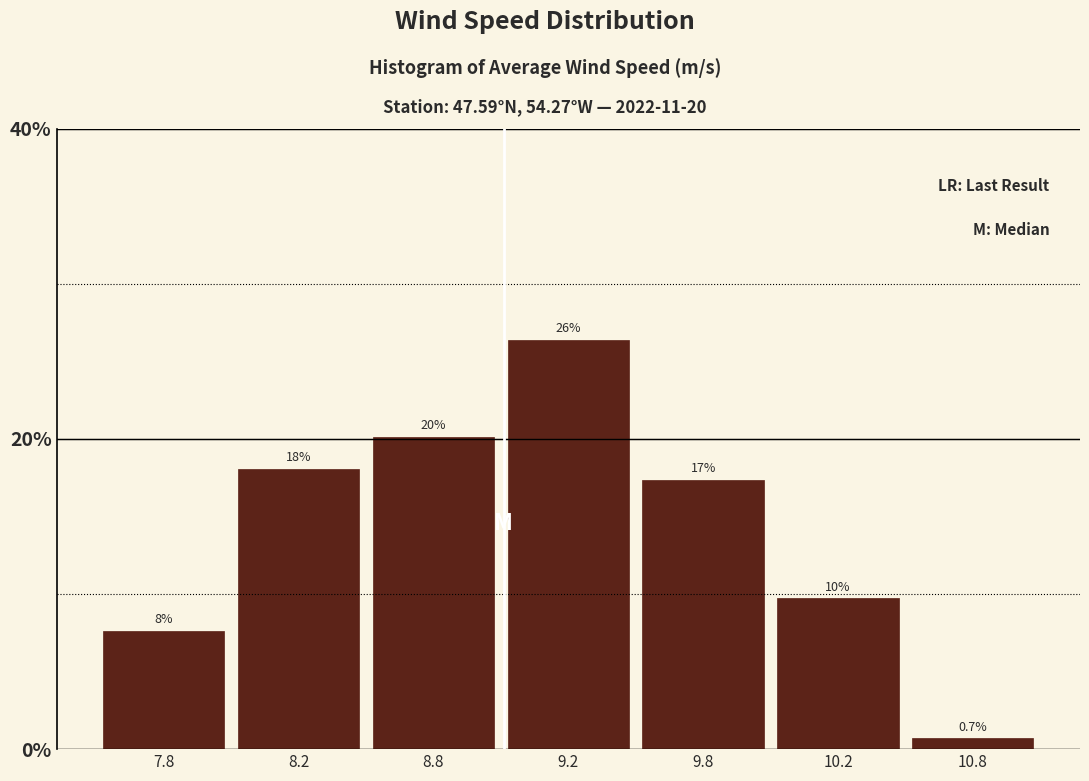

Are the bars horizontal?

No